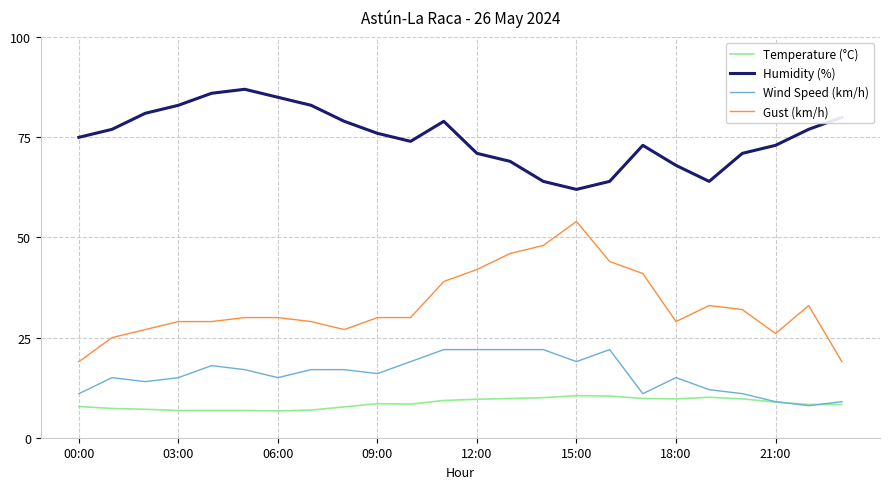

What is the maximum value for Gust (km/h)?

54.0